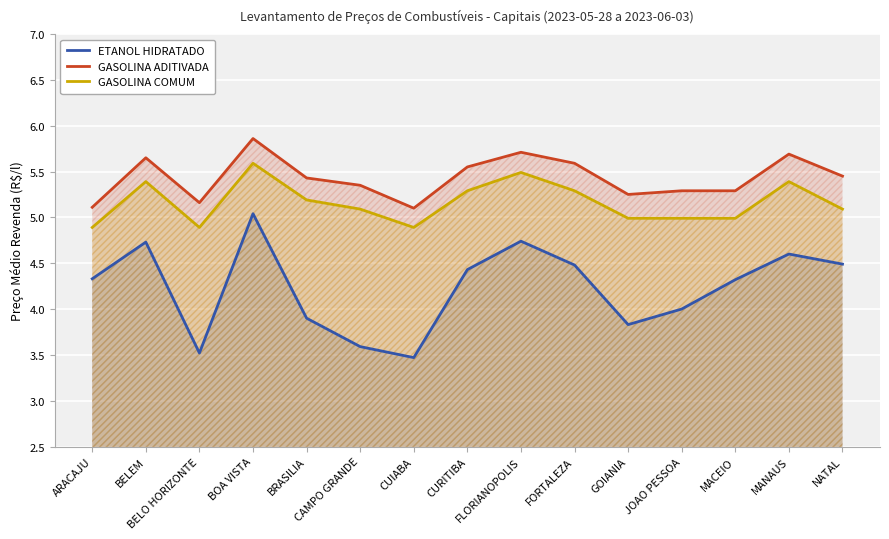

At which category does the chart reach its minimum across all series?

CUIABA